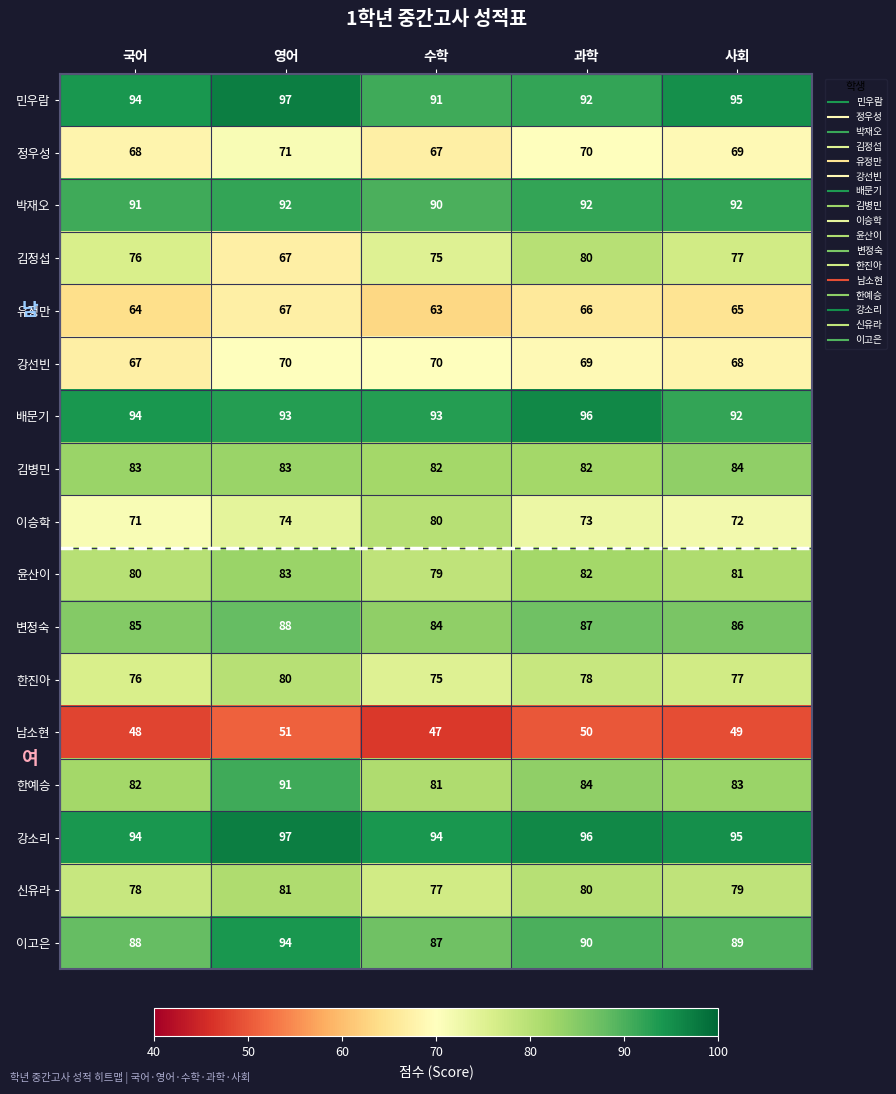

Which category has the highest value across all series?

영어